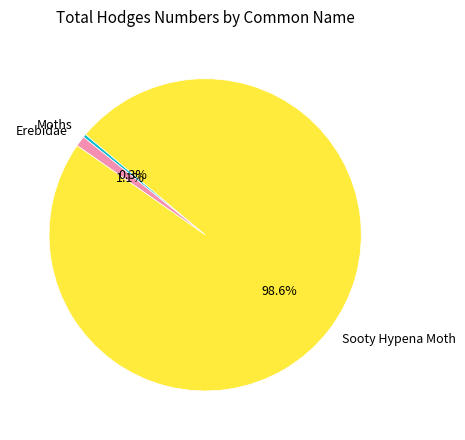

True or false: Moths accounts for 0% of the total.

True